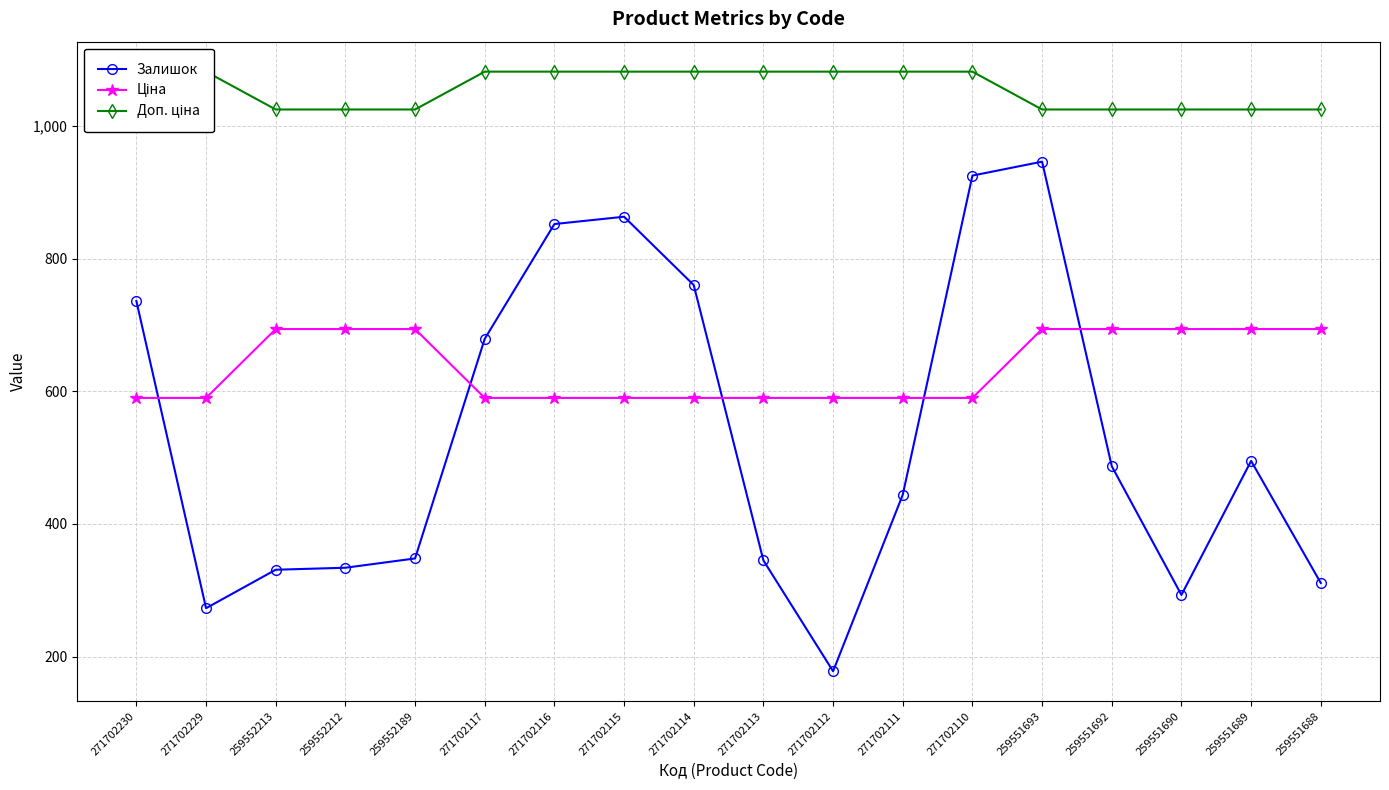

Rank the categories by Залишок value from highest to lowest.

259551693, 271702110, 271702115, 271702116, 271702114, 271702230, 271702117, 259551689, 259551692, 271702111, 259552189, 271702113, 259552212, 259552213, 259551688, 259551690, 271702229, 271702112